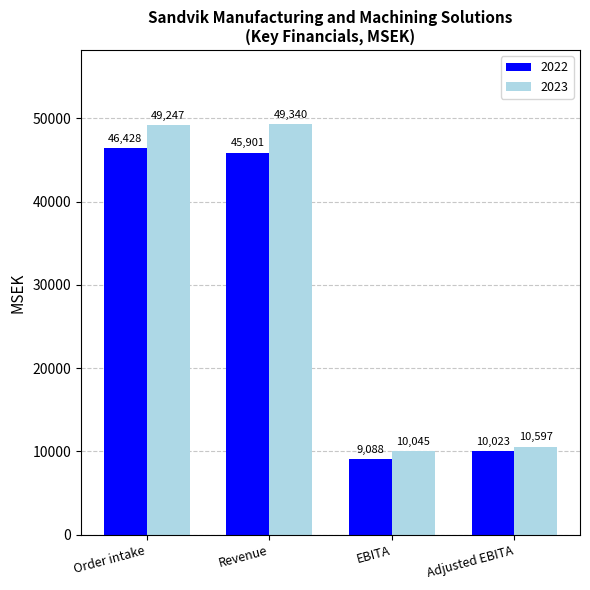

Reading right to left, what are all the values shown in this chart?

2022: 10023	9088	45901	46428
2023: 10597	10045	49340	49247